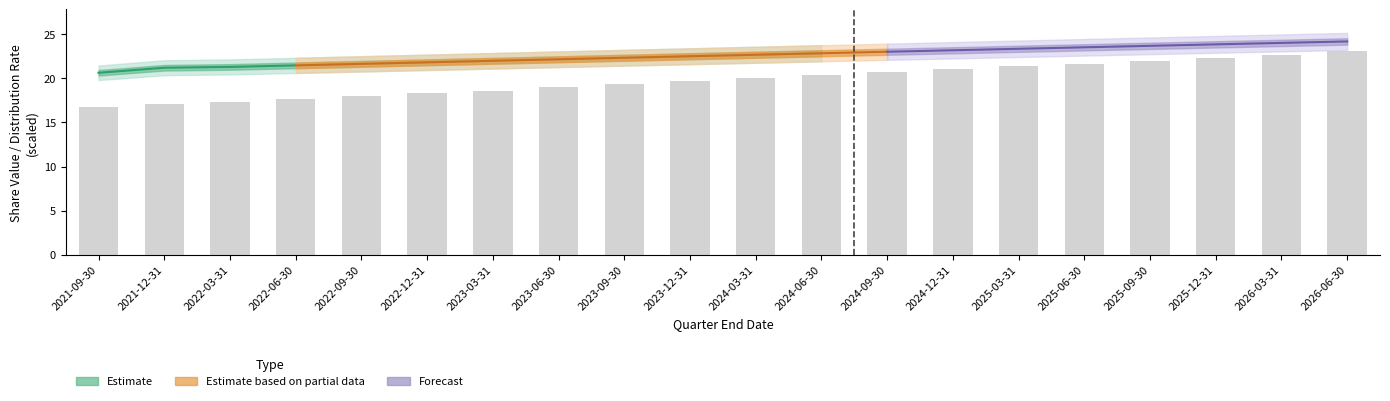

The chart shows a value of 17.1 at 2021-12-31. True or false?

True